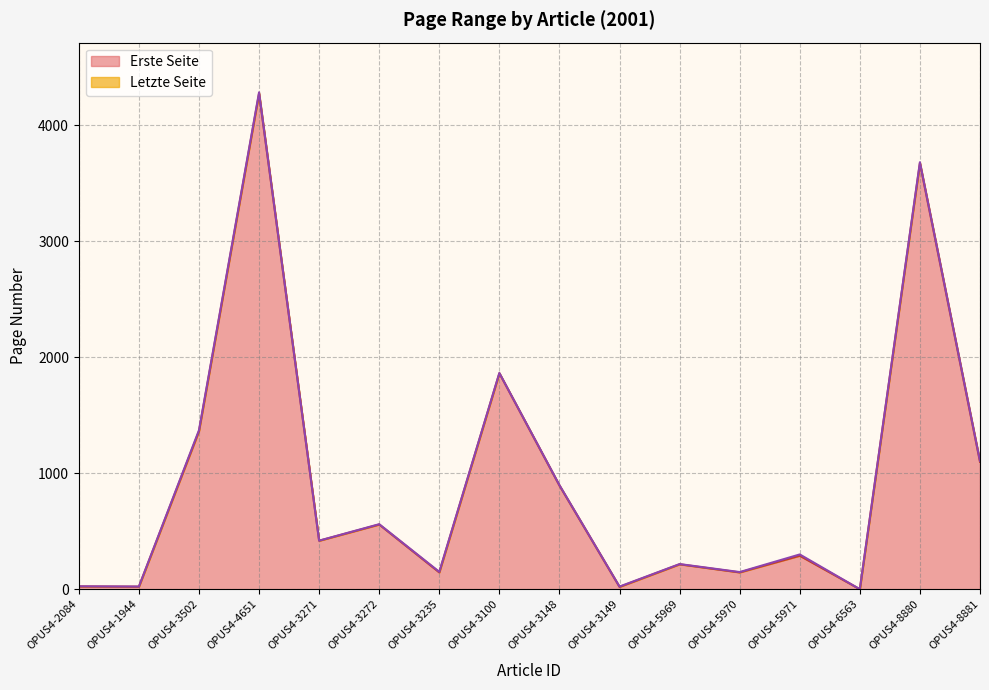

Does the chart have visible grid lines?

Yes